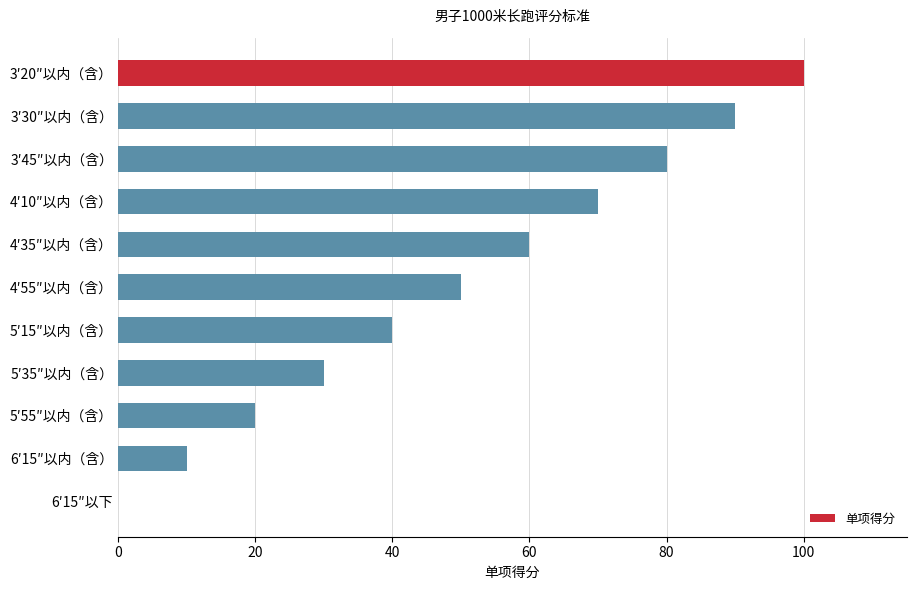

How many data points does each series have?

11